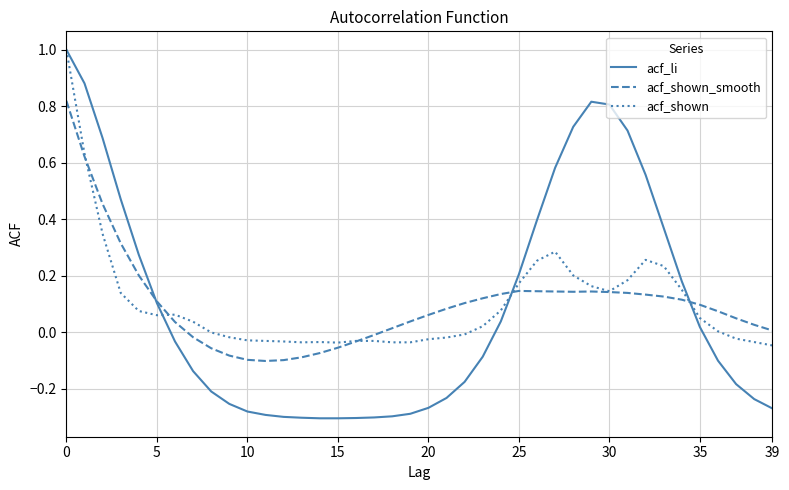

Which series ends up on top after the final intersection of acf_shown and acf_li?

acf_shown